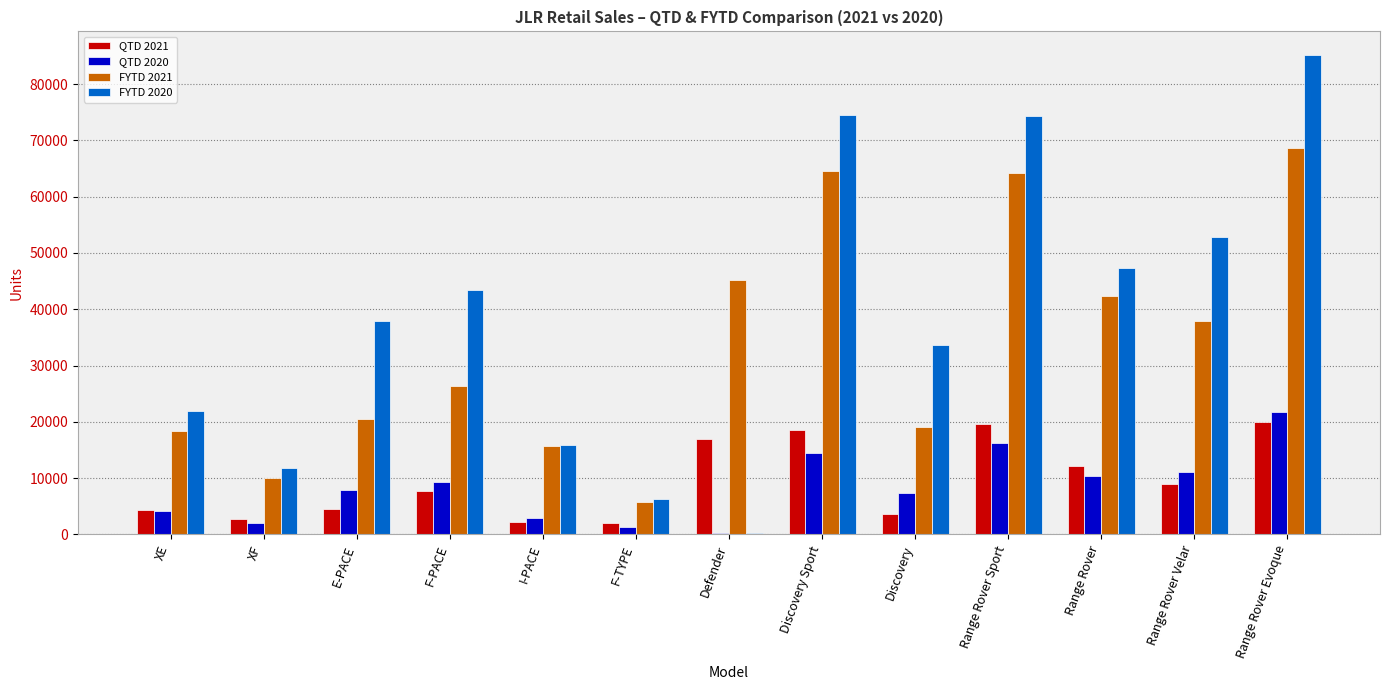

Is the value of FYTD 2020 at F-PACE greater than the value of QTD 2021 at E-PACE?

Yes